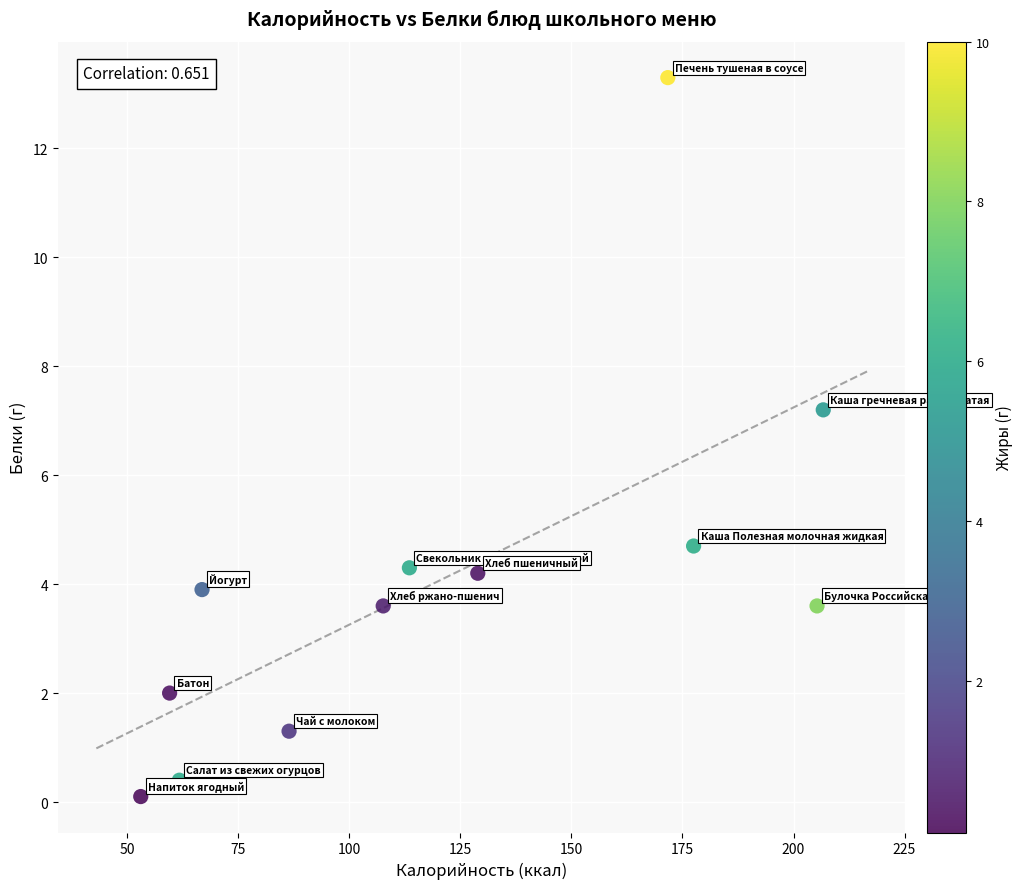

What is the range of X values (max minus min)?

153.7